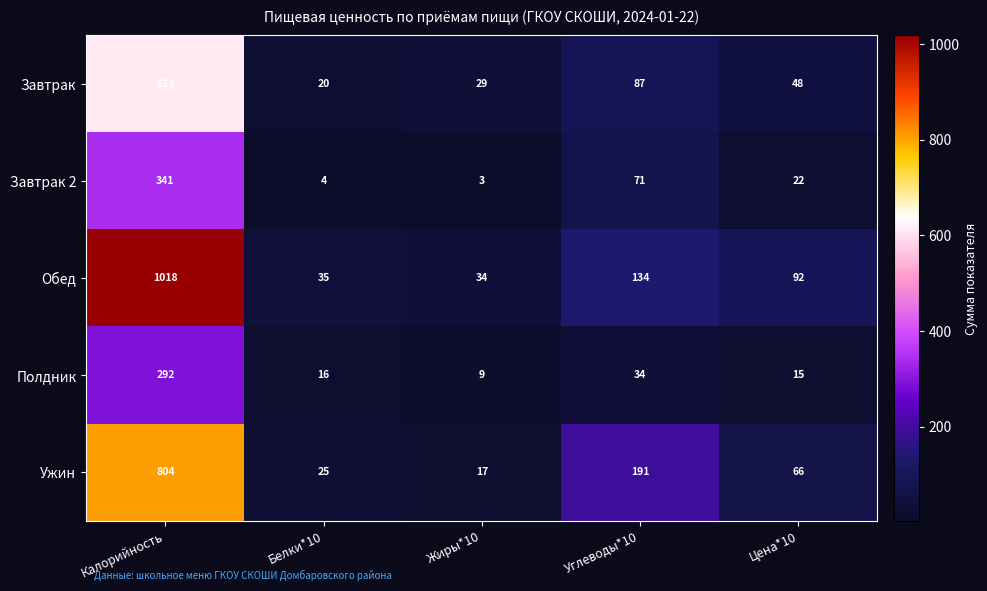

Where is Обед nearest to the value 526?

Углеводы*10